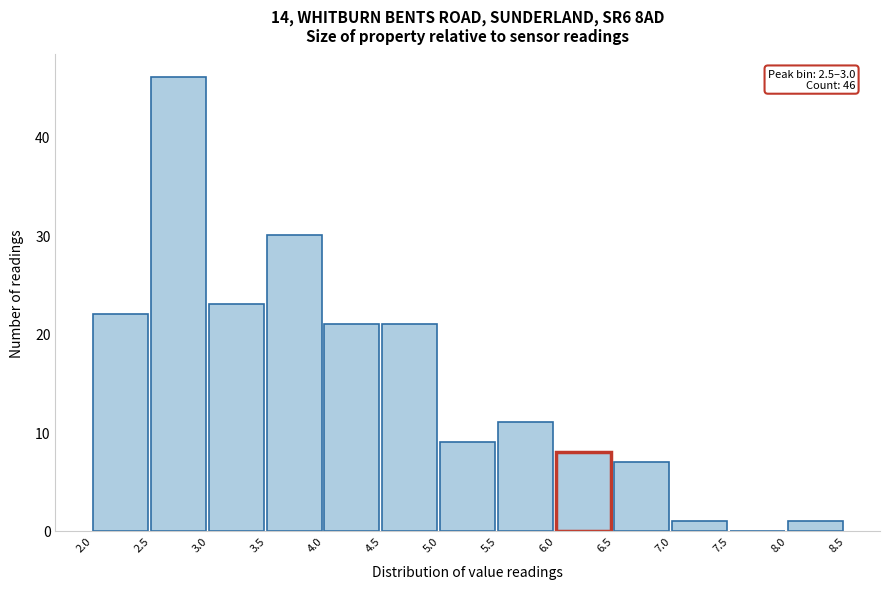

Over which range of the x-axis is the bar tallest?

2.5 to 3.0